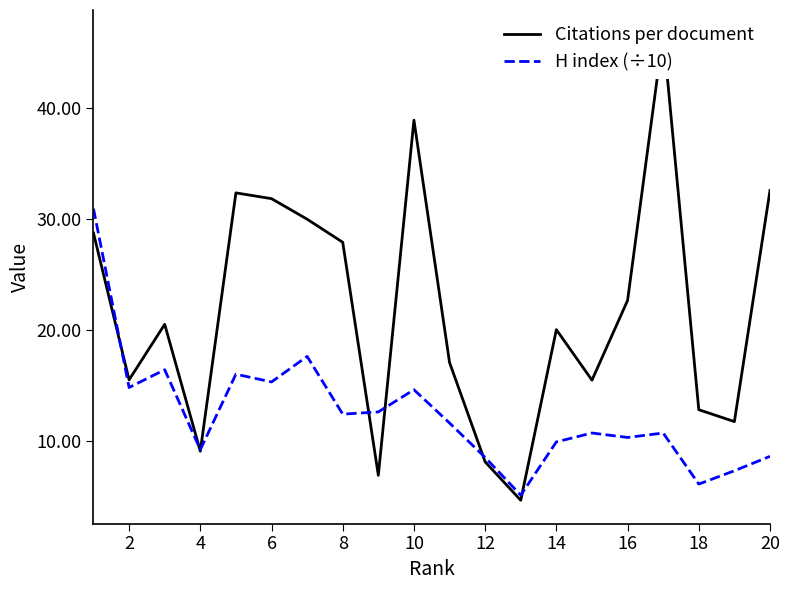

What is the spread (max minus min) of values at 2?

0.7